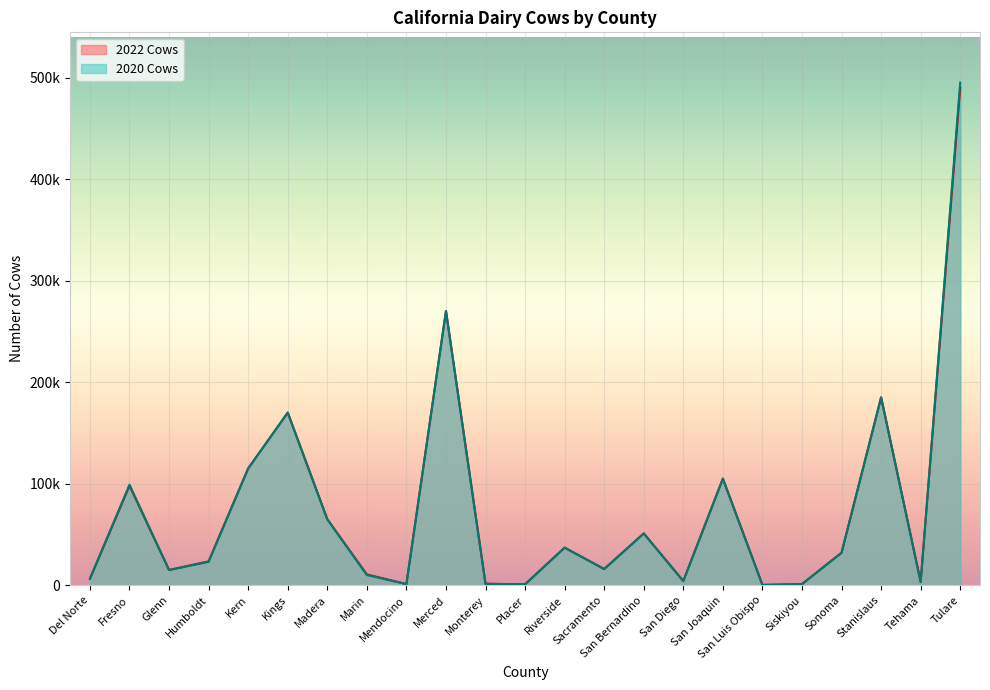

At which category is the sum across all series the highest?

Tulare